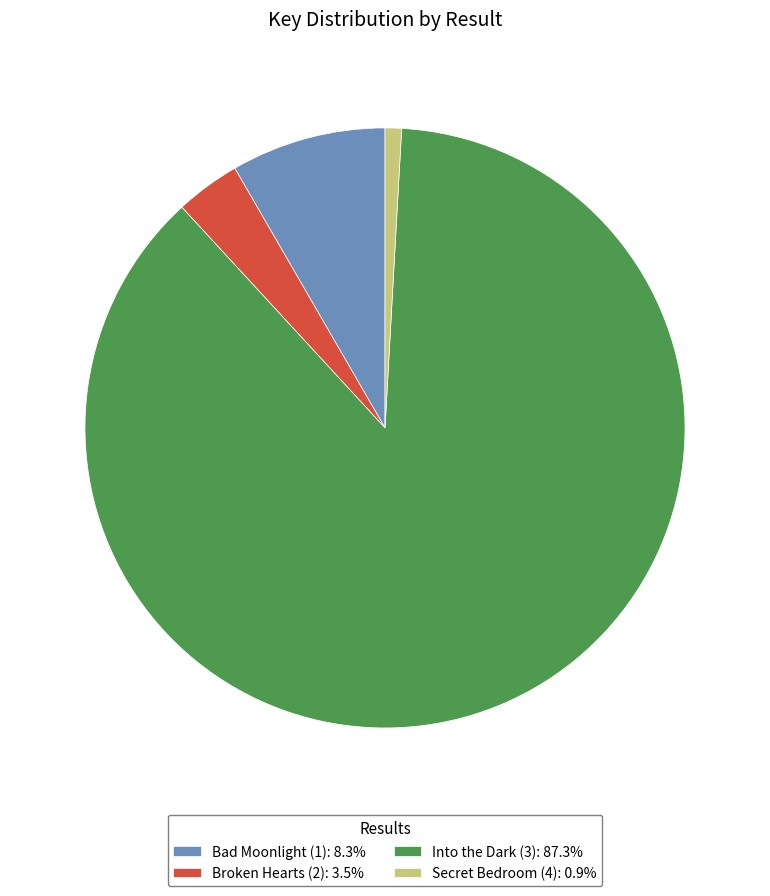

How many segments does this pie chart have?

4